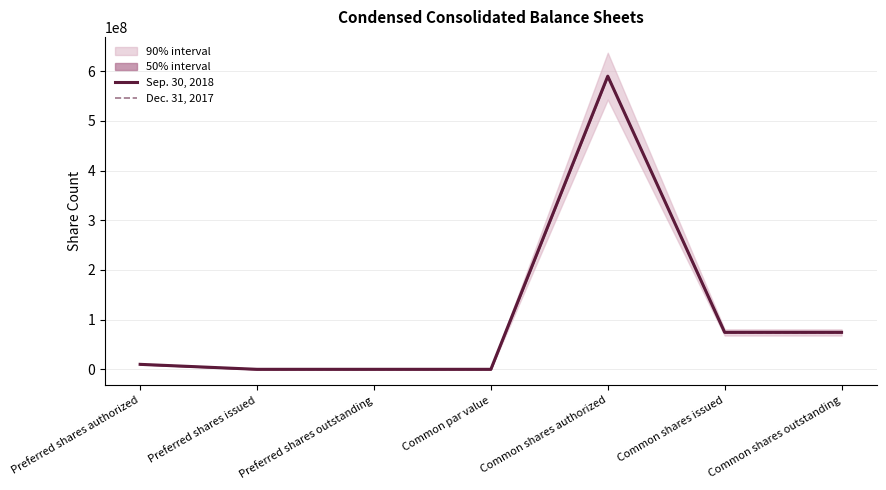

What is the average value of the Sep. 30, 2018 series?

106985266